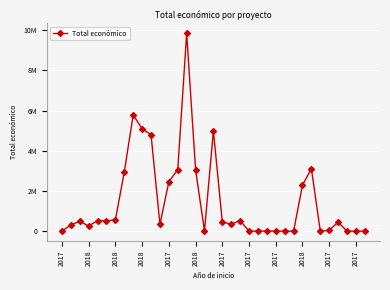

At which label does the data first exceed 455713?

2018